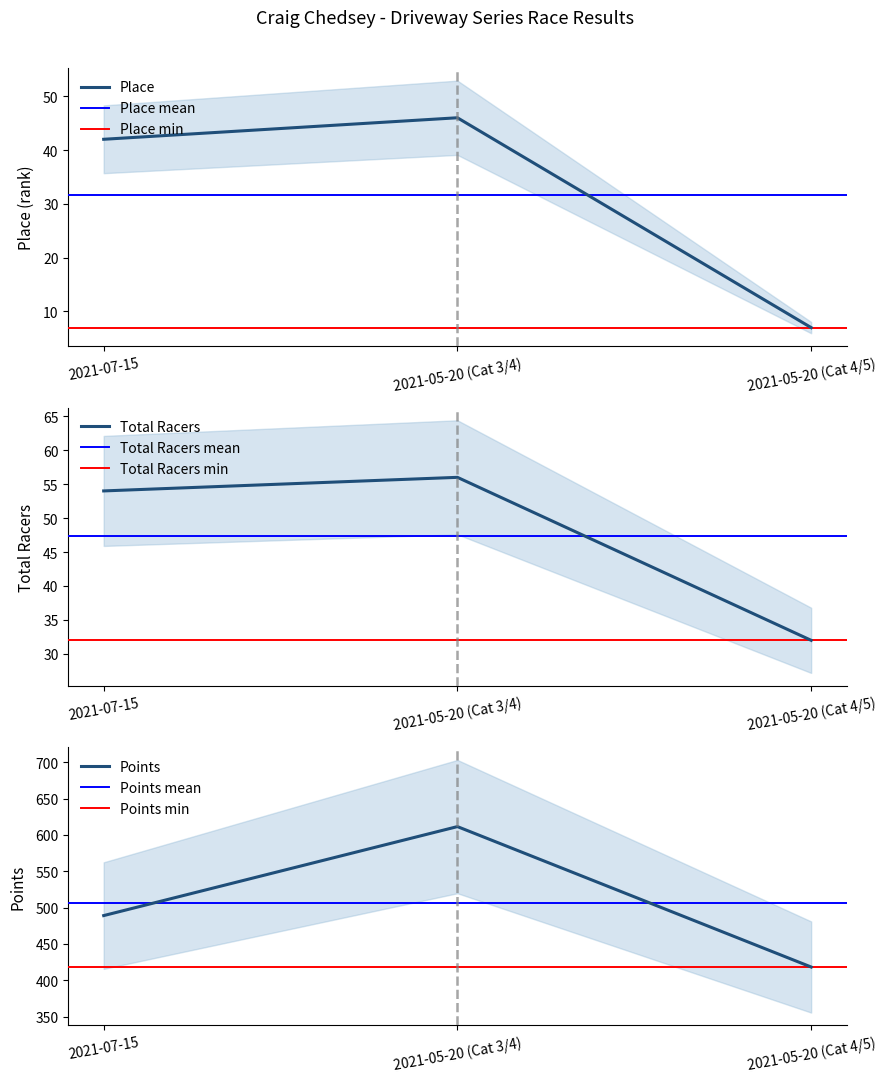

What are all the series names shown in the legend?

Place, Total Racers, Points